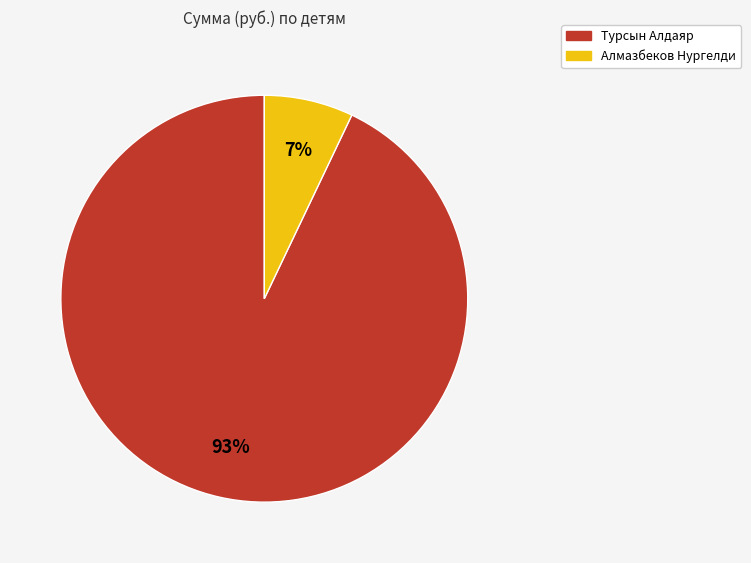

Does Турсын Алдаяр represent more than half of the total?

Yes